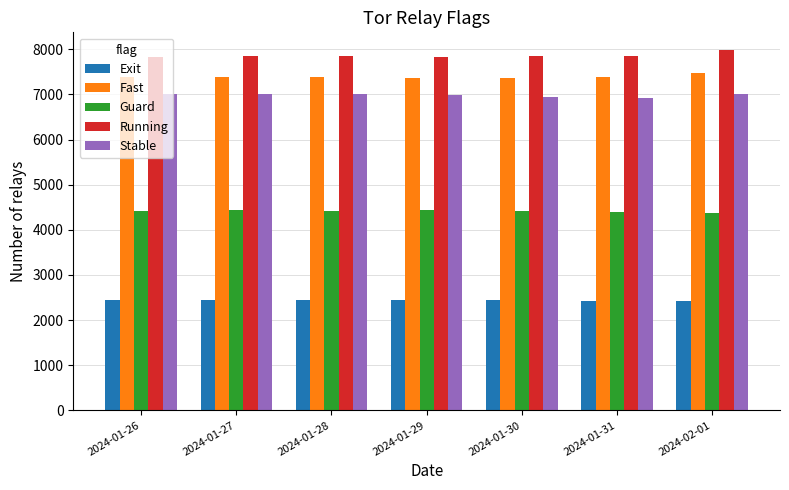

Read the Guard value at 2024-01-31, to the nearest 5.

4395